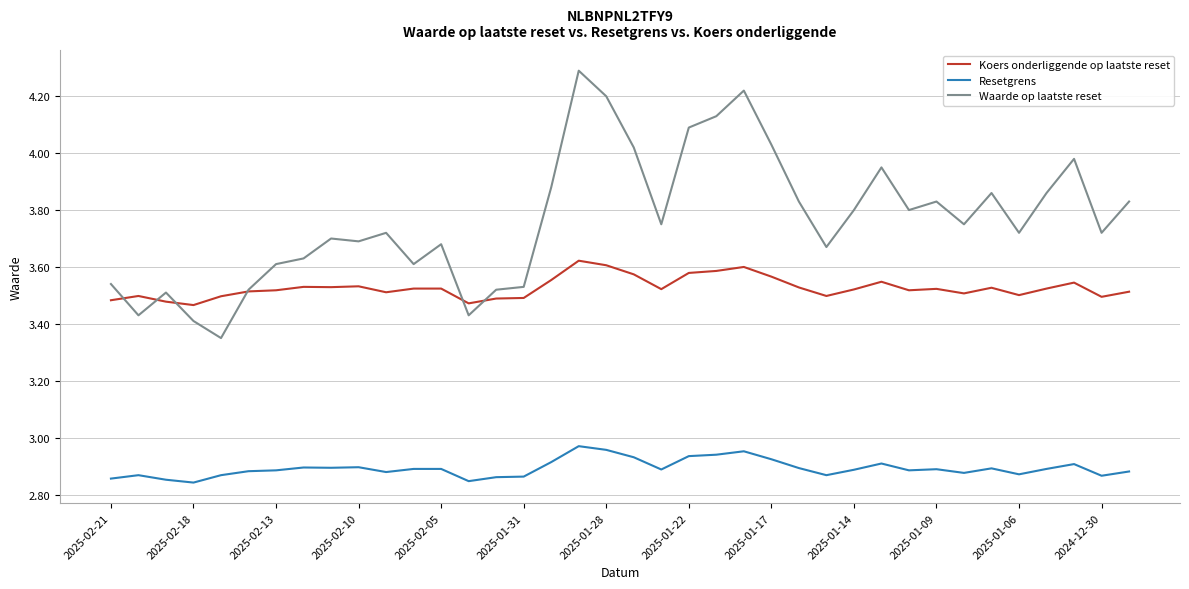

Which series has the largest range (max minus min)?

Waarde op laatste reset